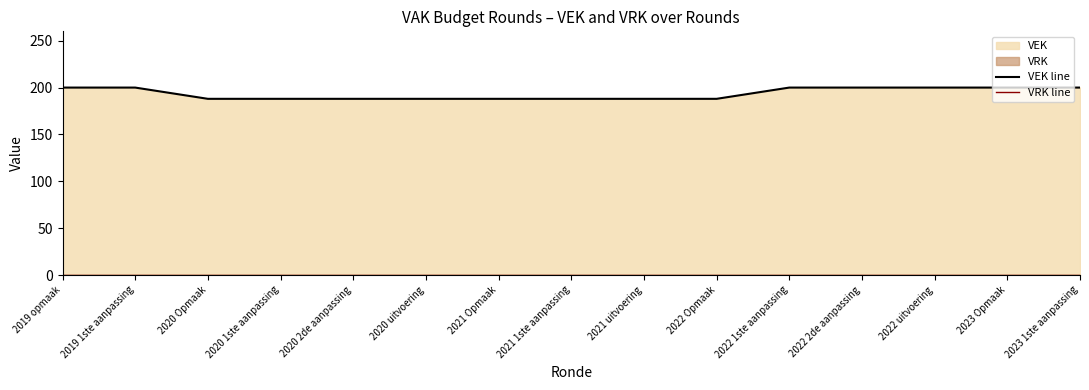

Is the value of VRK line at 2022 2de aanpassing greater than the value of VEK line at 2020 Opmaak?

No